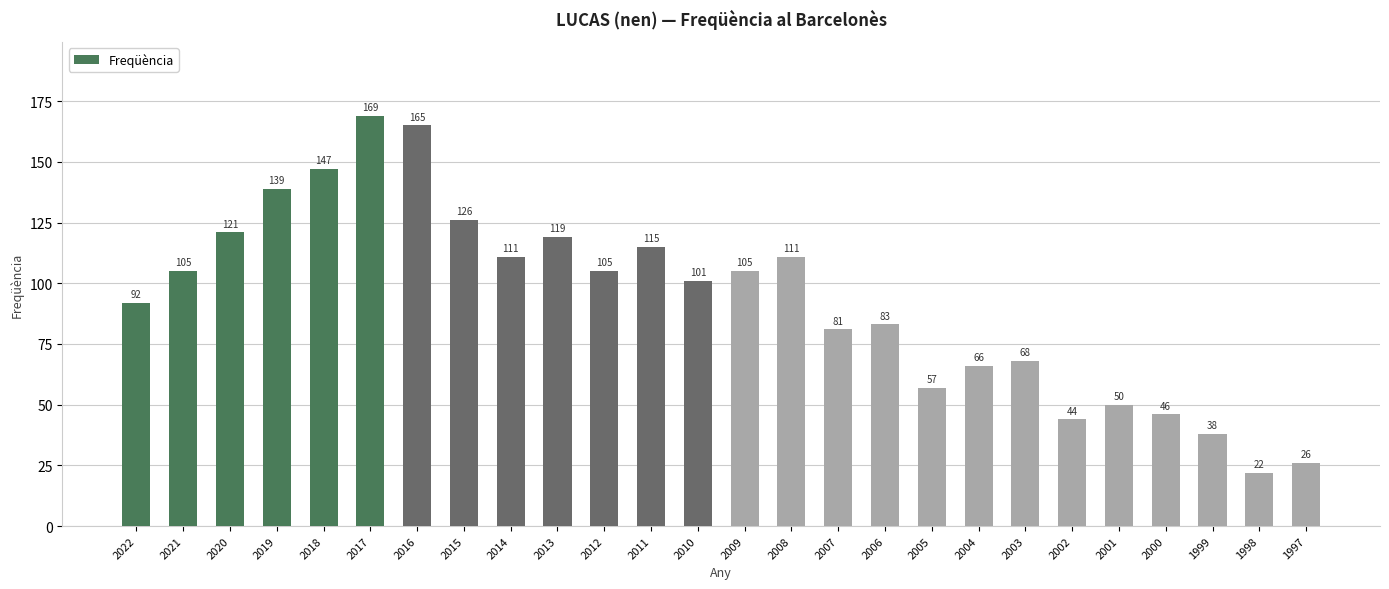

True or false: the data shows 105 at 2021.

True